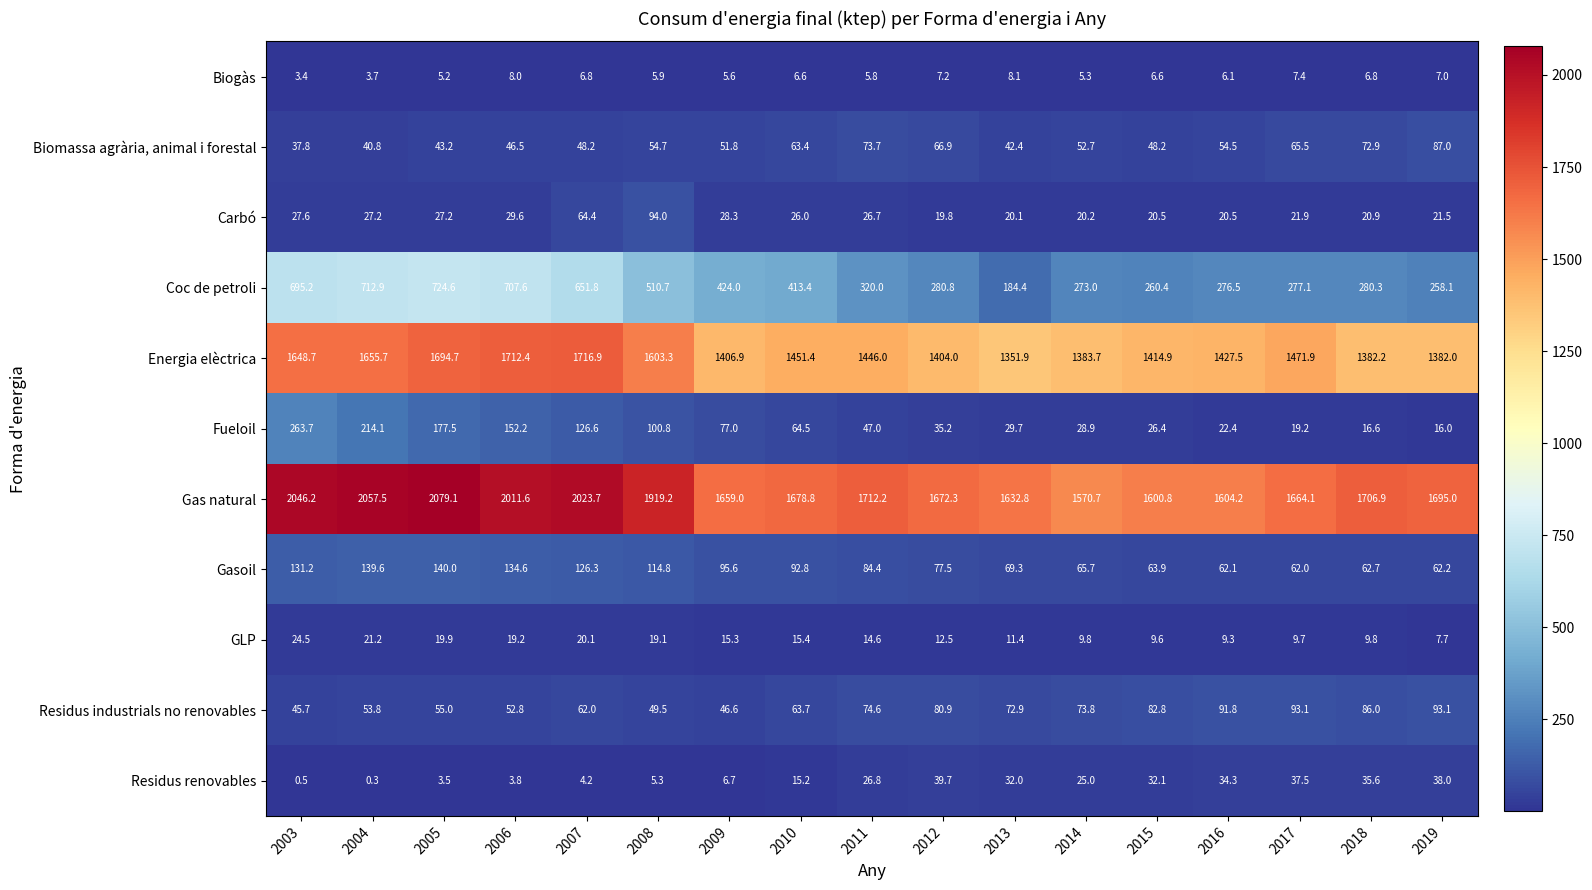

Which category has the highest value across all series?

2005